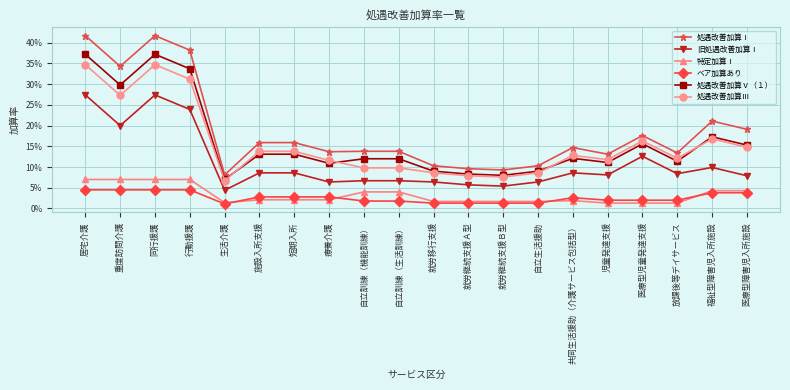

Does the chart have visible grid lines?

Yes